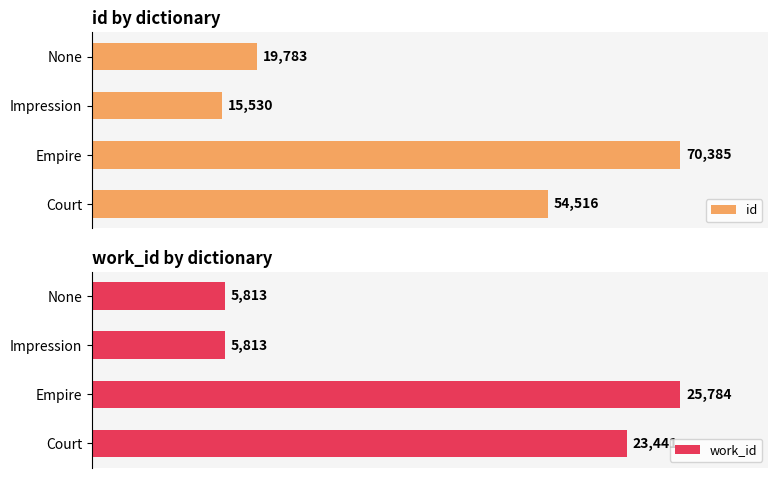

Which category has the highest value in the work_id series?

Empire